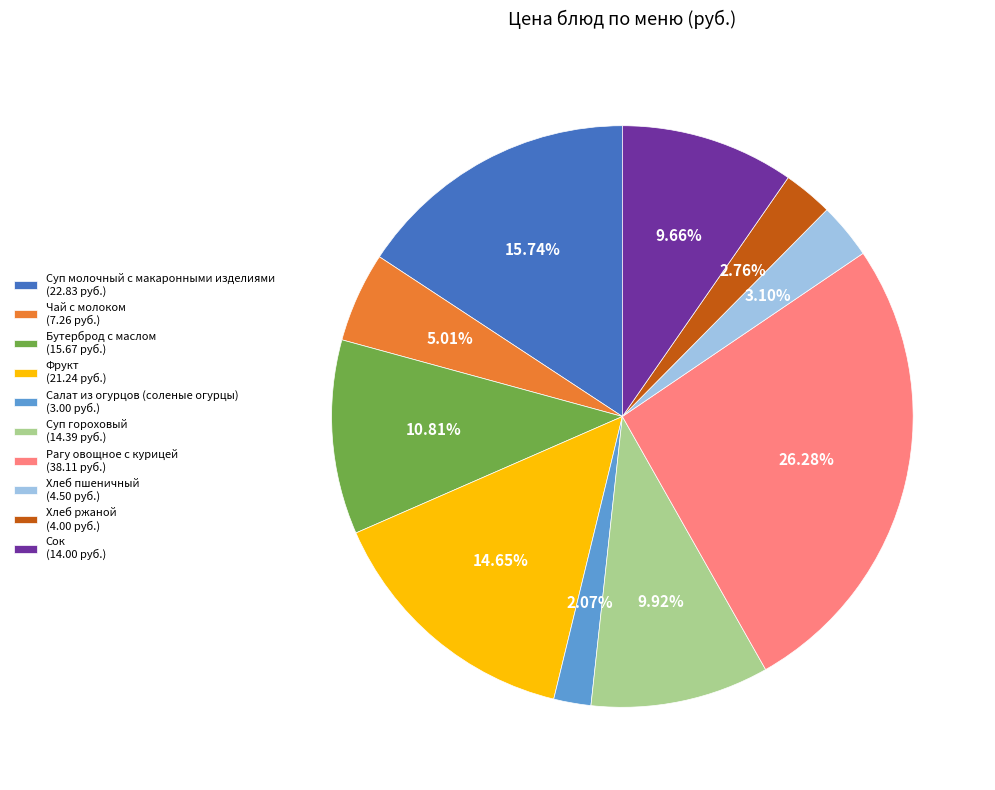

What percentage is NOT represented by Сок?

90.3%